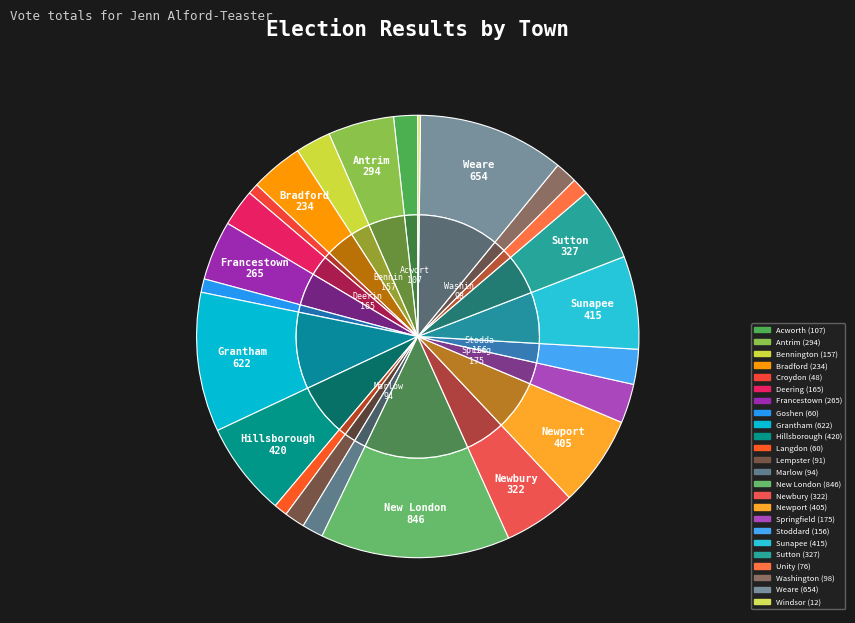

To the nearest percent, what portion does Acworth represent?

2%